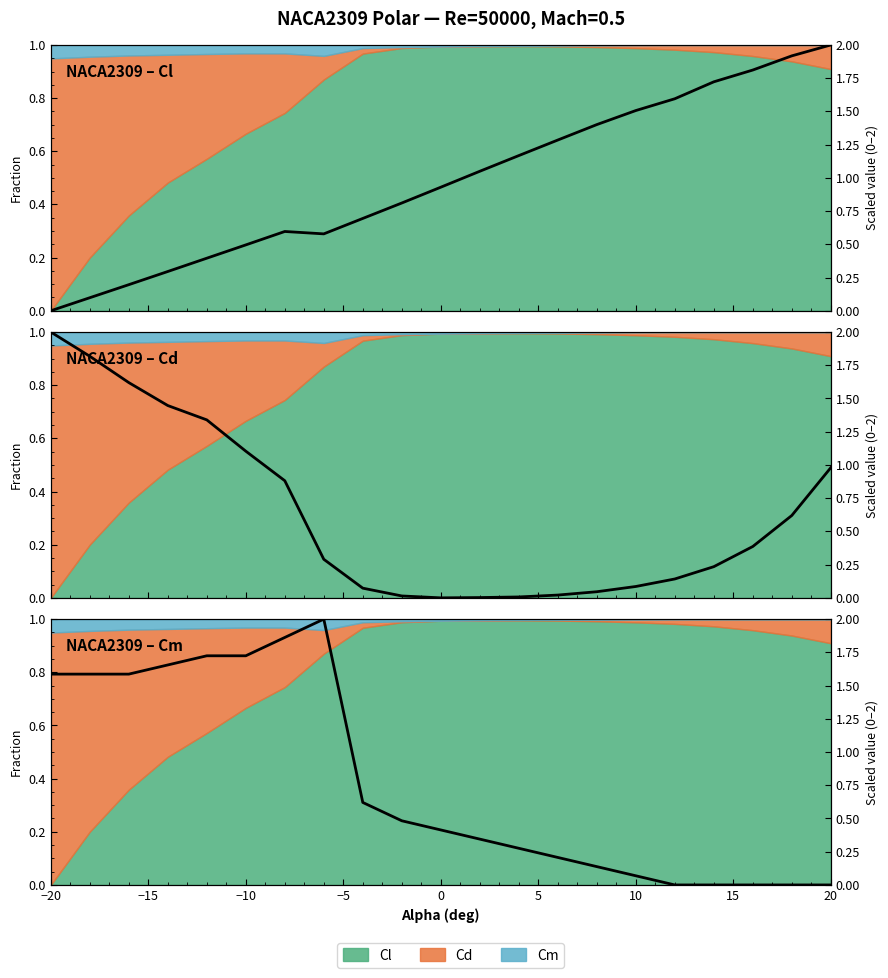

True or false: Cd and Cl intersect in this chart.

True